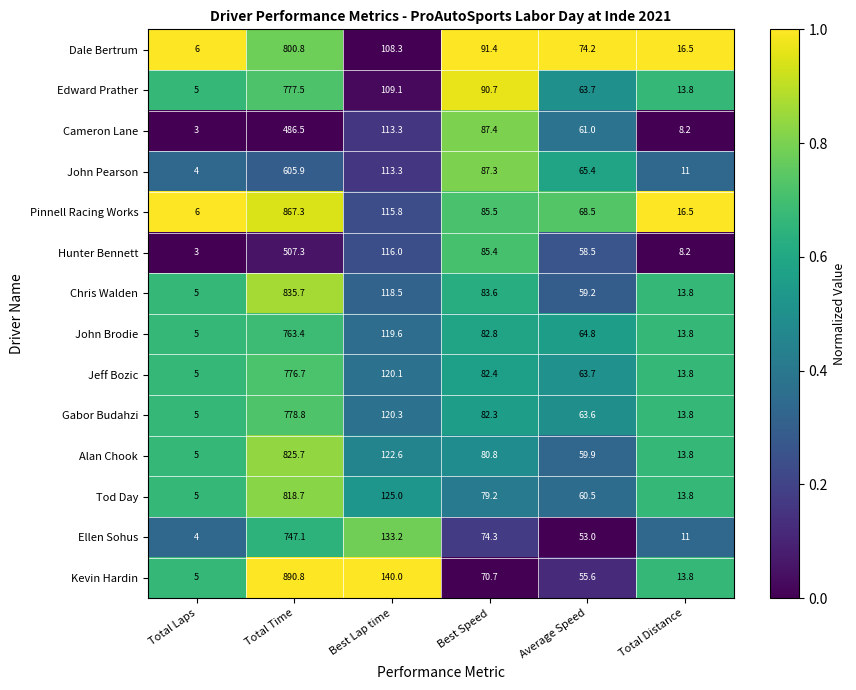

How many categories are shown in the chart?

6